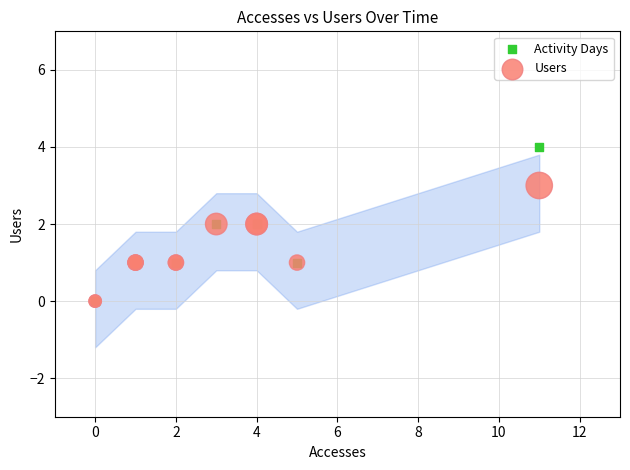

Which series has the largest Y range (max minus min)?

Activity Days